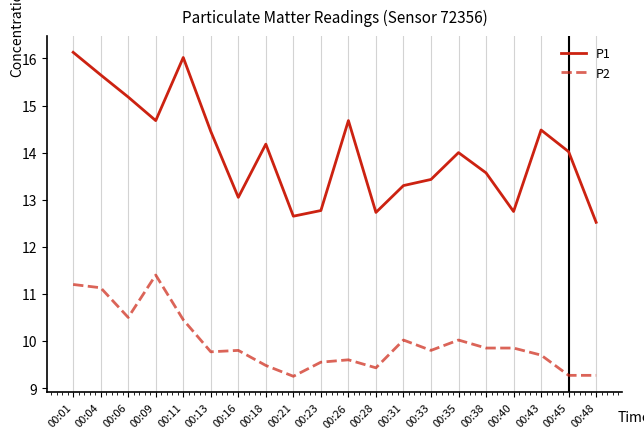

The value of P1 at 00:35 is 23.0. True or false?

False